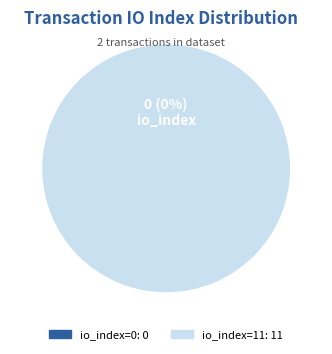

How many segments does this pie chart have?

2